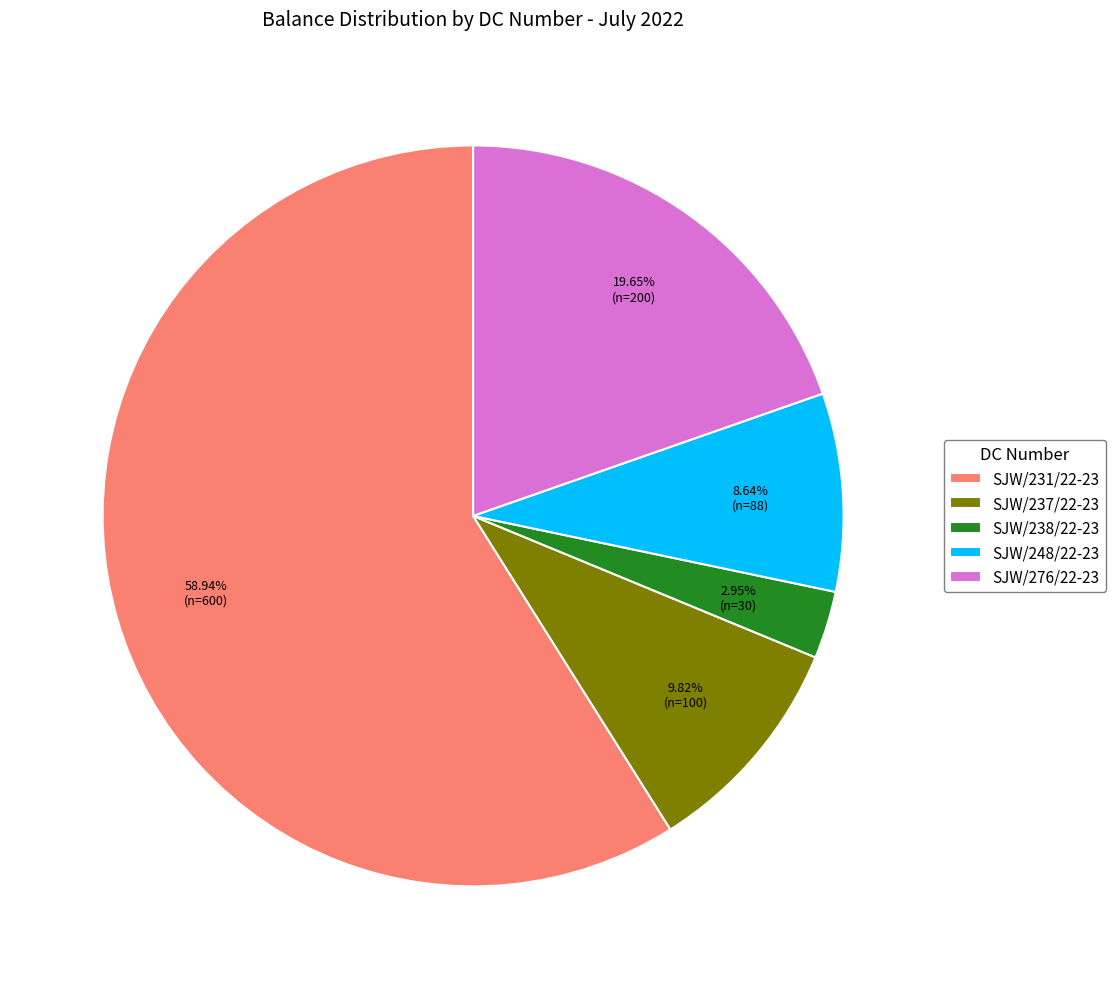

How many slices are in this pie chart?

5